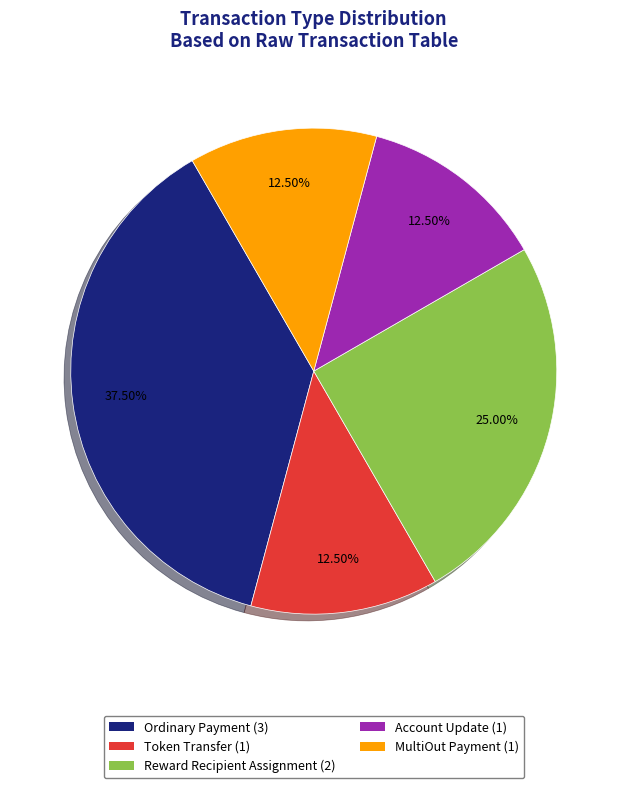

To the nearest percent, what is the average slice percentage?

20%